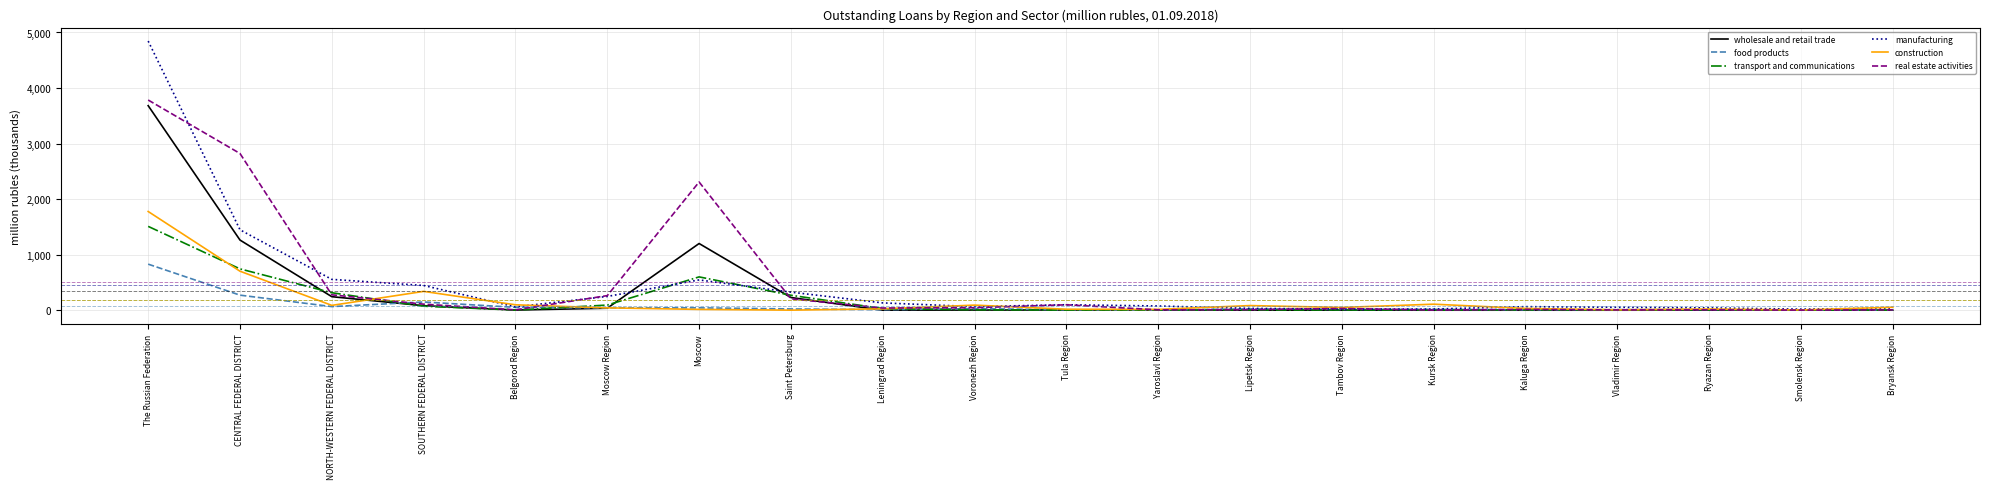

True or false: real estate activities has more than 1 points higher than both neighbors.

True